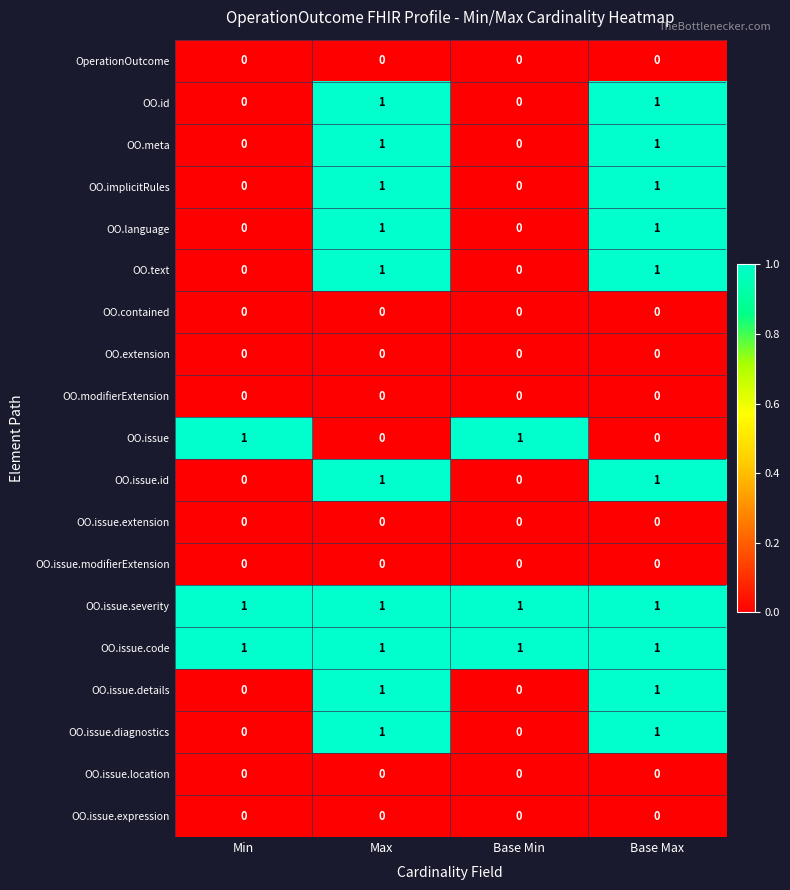

The value of OO.issue.details at Min is 0. True or false?

True